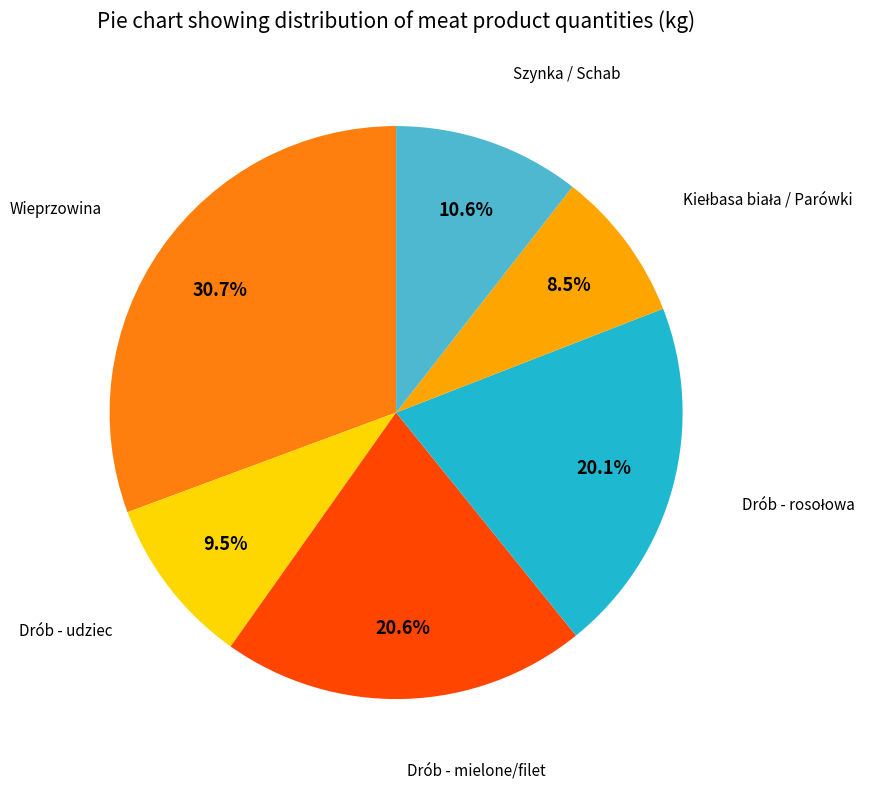

To the nearest percent, what is the difference between the largest and smallest slice percentages?

22%